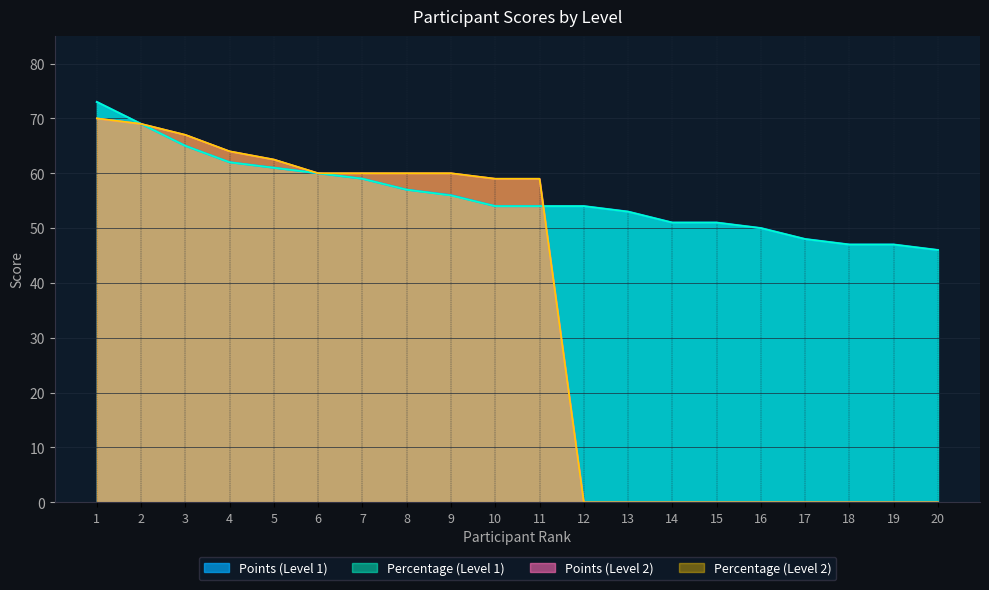

At which category is the sum across all series the highest?

1